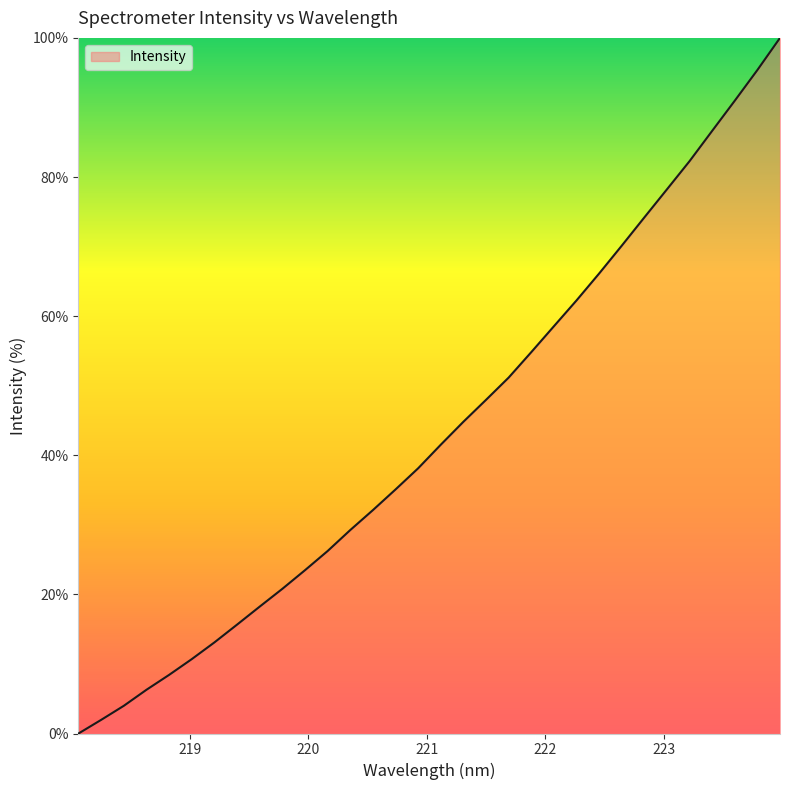

Does the chart display data point markers on the line(s)?

No